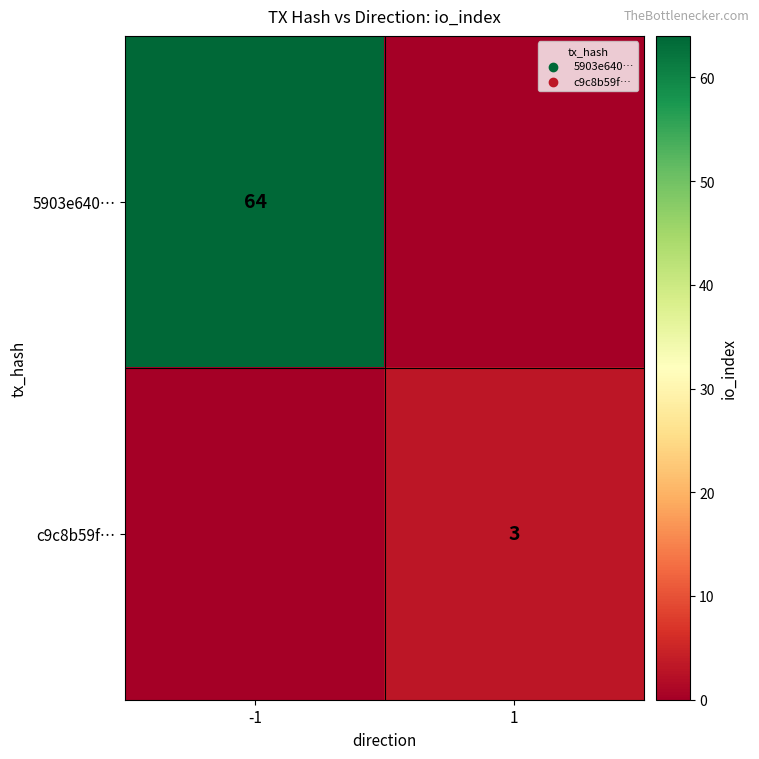

Is it true that 5903e640… equals 64 at -1?

True